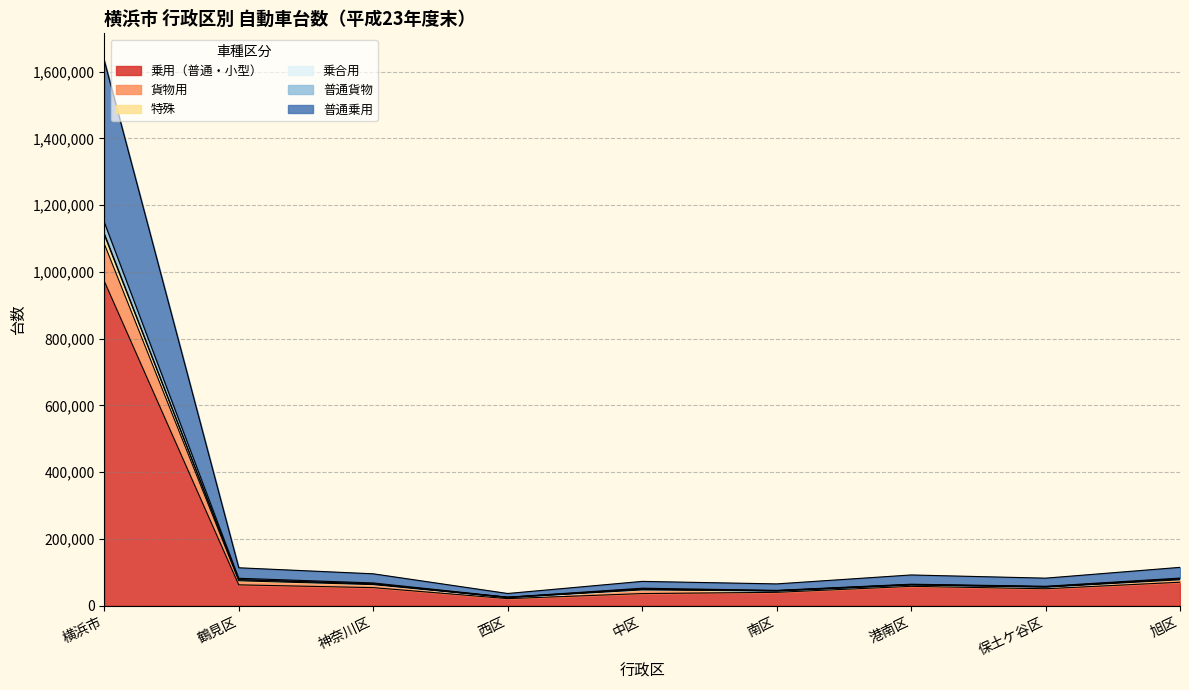

What is the highest value of the 乗用（普通・小型） series?

972146